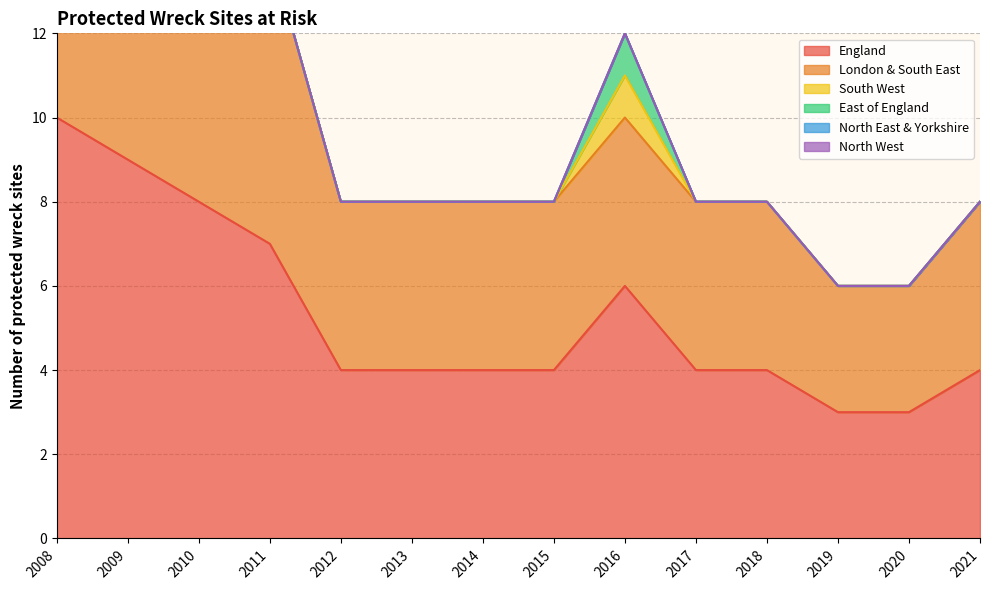

True or false: England has a value of 3 at 2019.

True